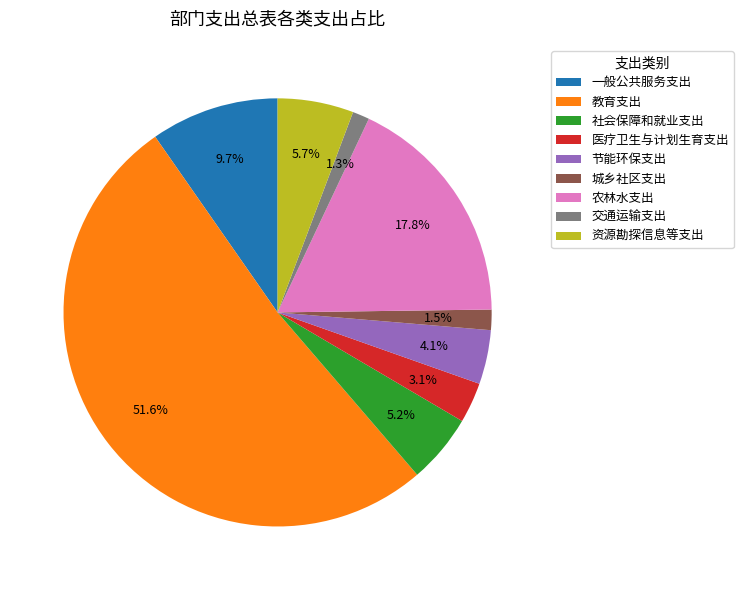

Is 教育支出 the majority of the pie?

Yes